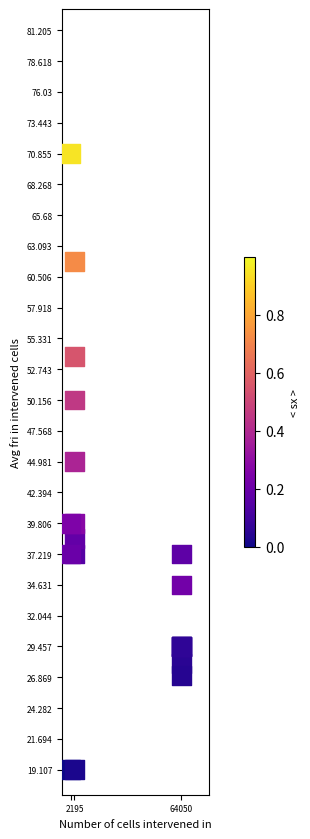

What Y value in the scatter plot is closest to 44?

45.0